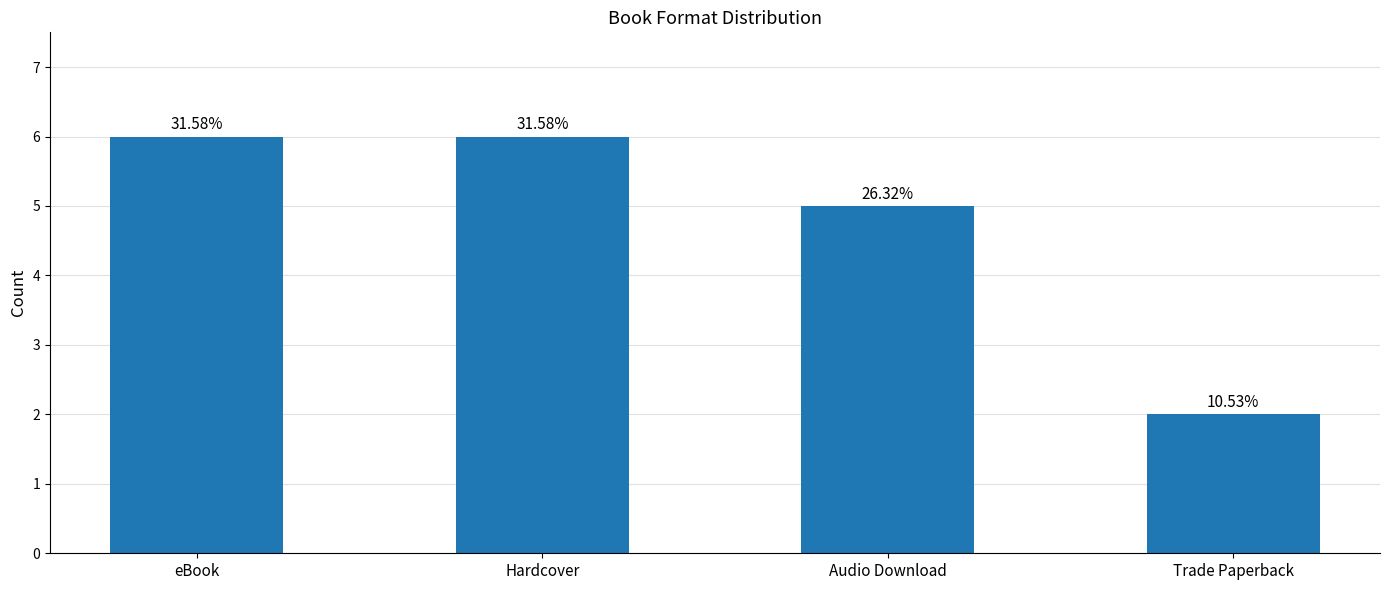

Are the bars horizontal?

No